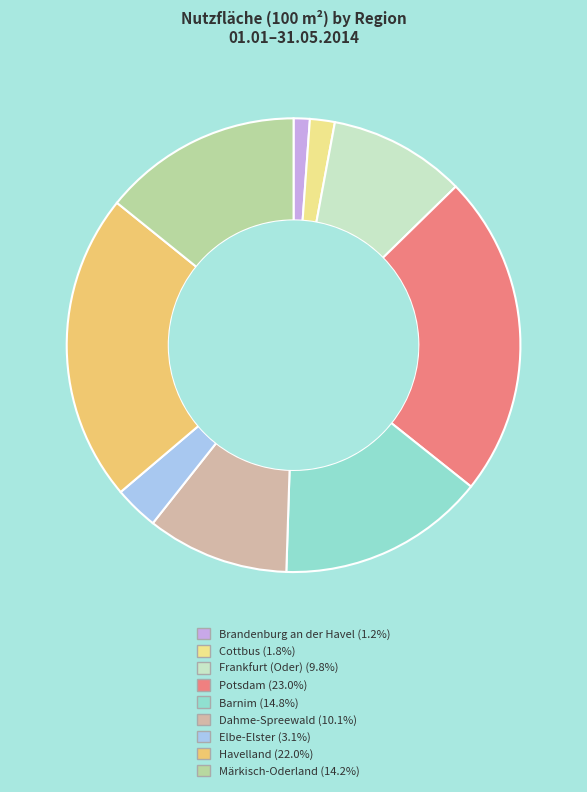

Approximately how many times larger is the value at Havelland compared to Cottbus?

12.4